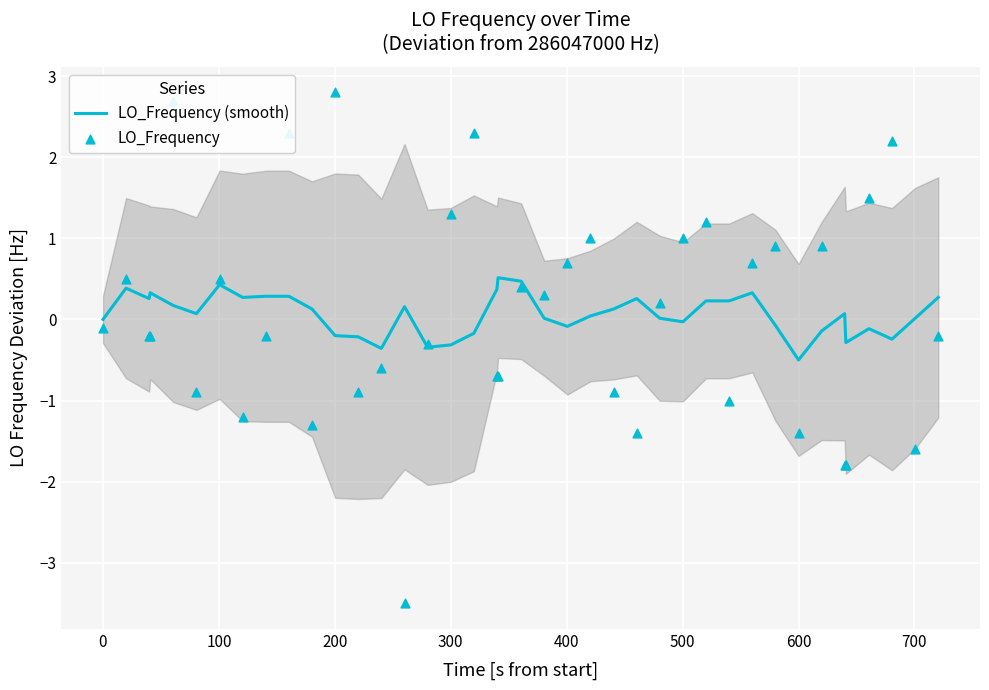

Which category has the lowest value in the LO_Frequency (smooth) series?

600